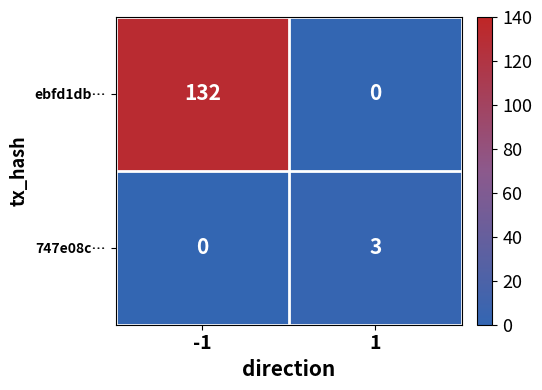

Which series has the largest total across all categories?

ebfd1db…